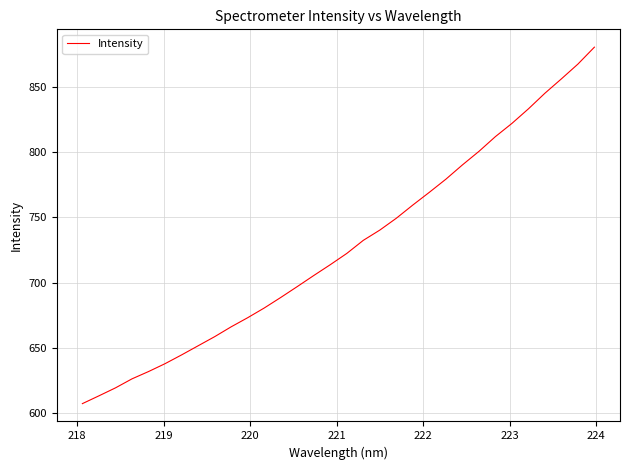

What is the greatest value displayed?

880.9